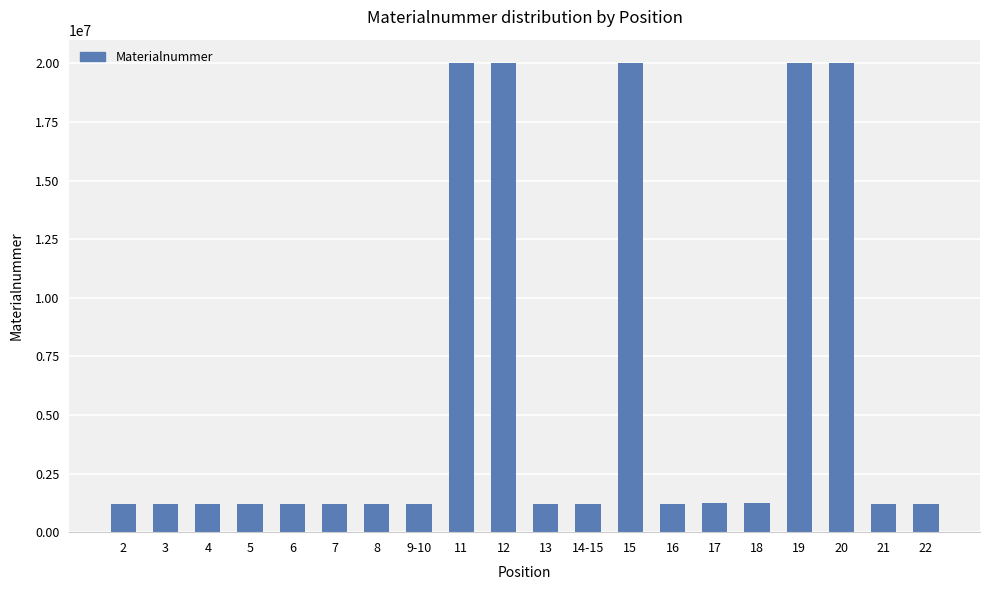

True or false: the data shows 1220191 at 14-15.

True